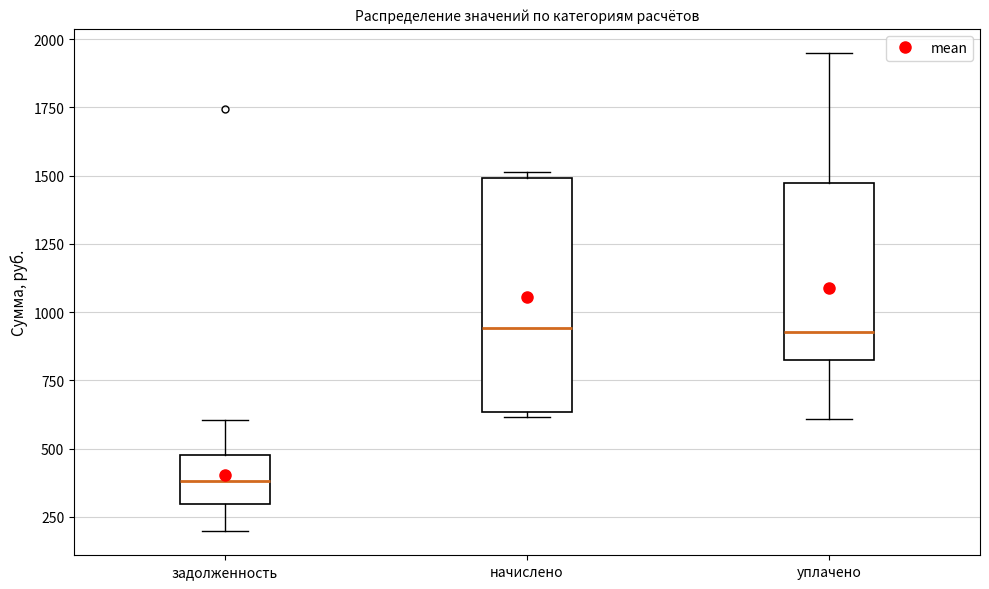

Comparing the boxes themselves (not the whiskers), which one is the tallest?

начислено